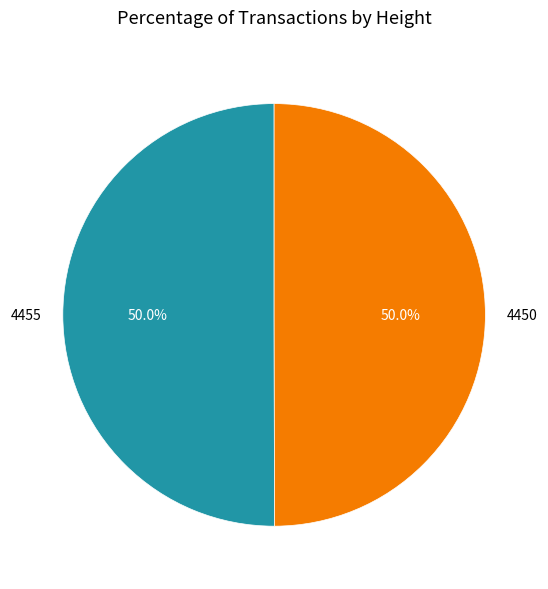

To the nearest percent, what is the combined percentage of 4455 and 4450?

100%